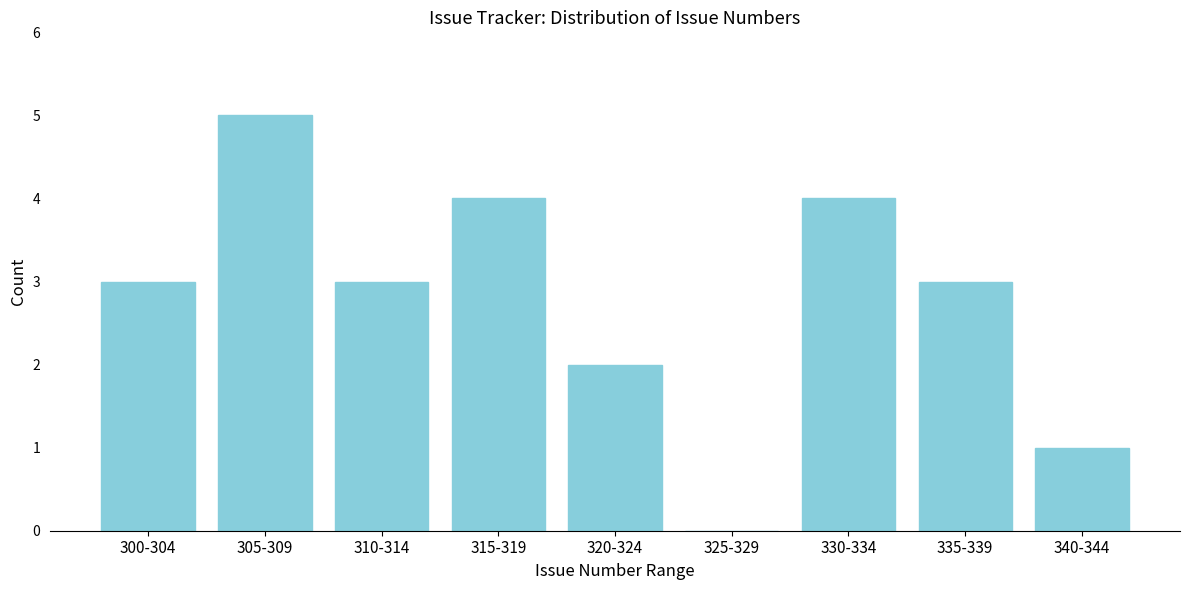

Reading left to right, list all the values displayed in this chart.

300-304=3	305-309=5	310-314=3	315-319=4	320-324=2	325-329=0	330-334=4	335-339=3	340-344=1